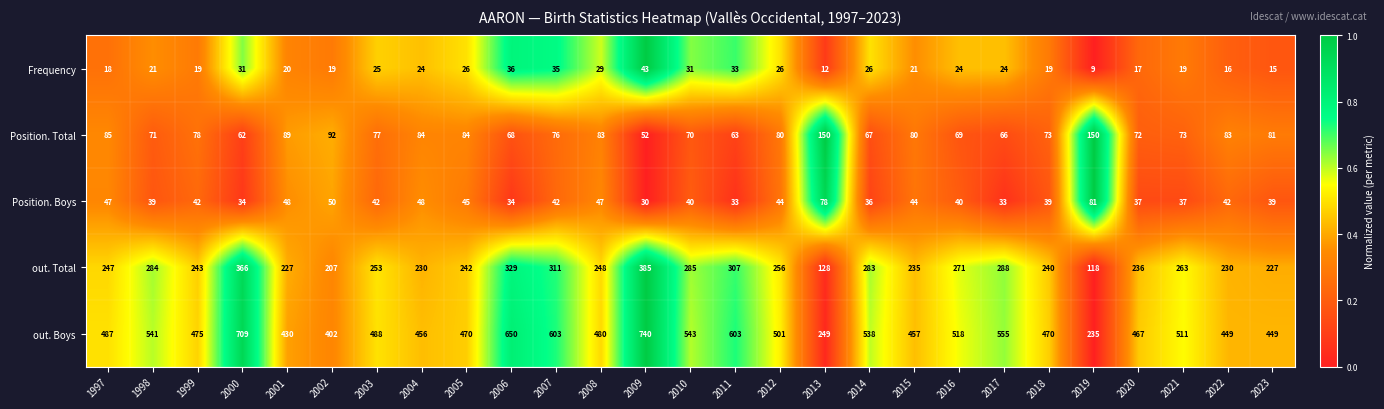

What is the difference between the maximum and minimum values in the Frequency series?

34